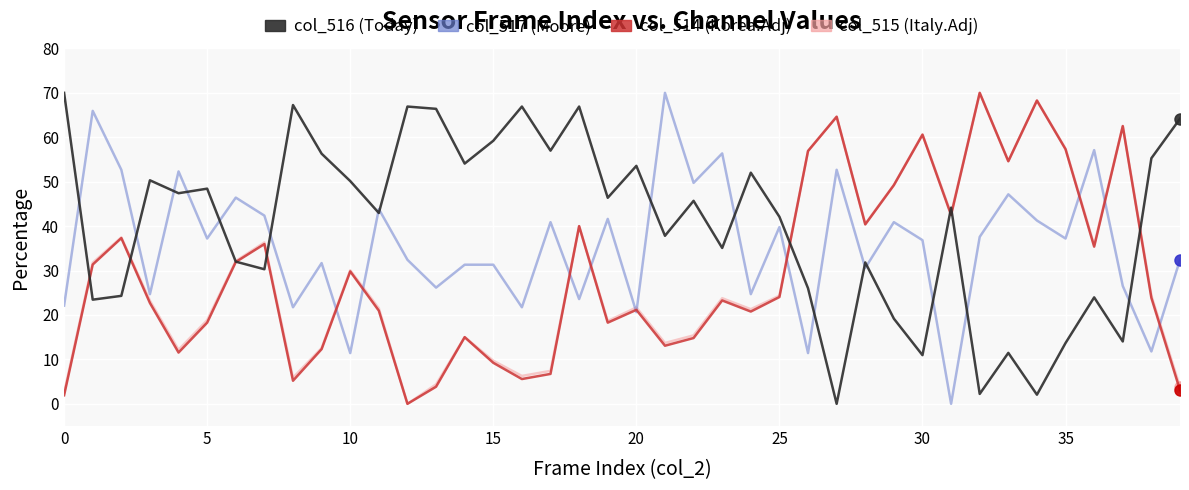

What is the maximum value shown in the chart?

70.0